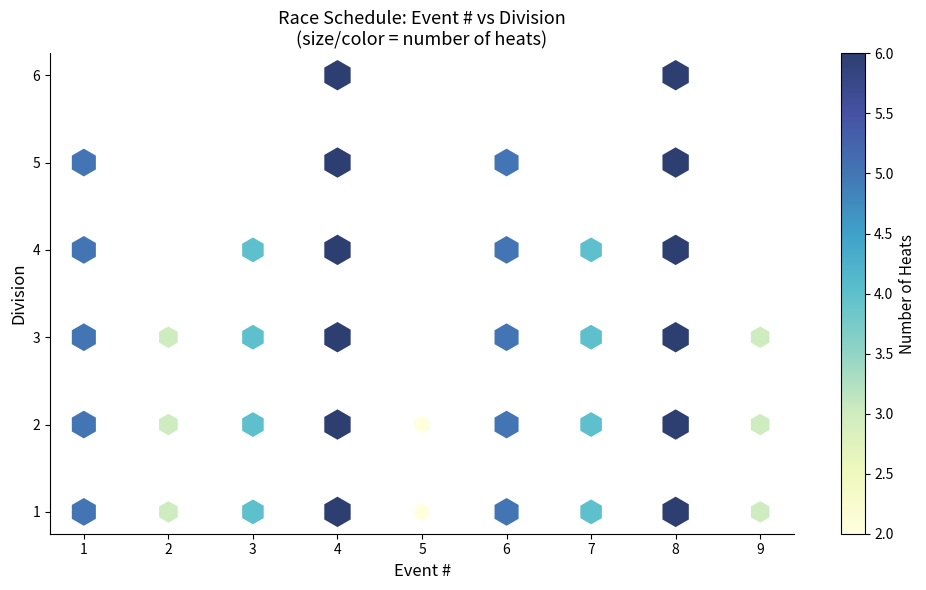

What is the range of X values (max minus min)?

8